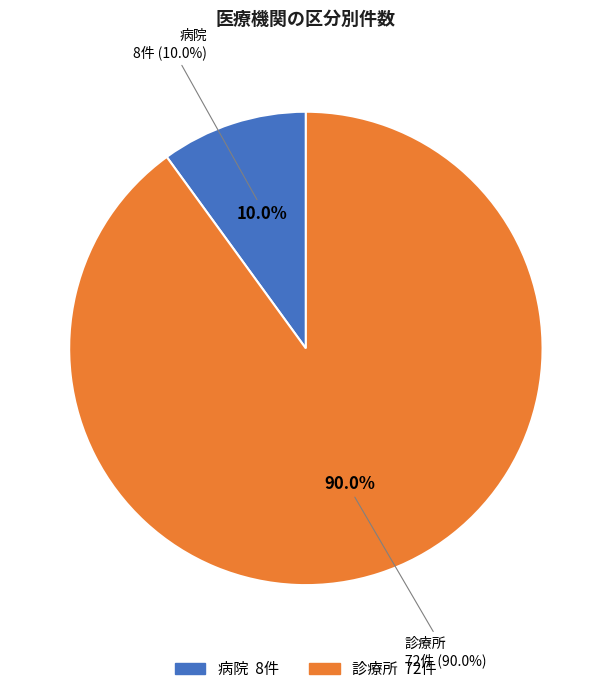

To the nearest percent, what is the average slice percentage?

50%